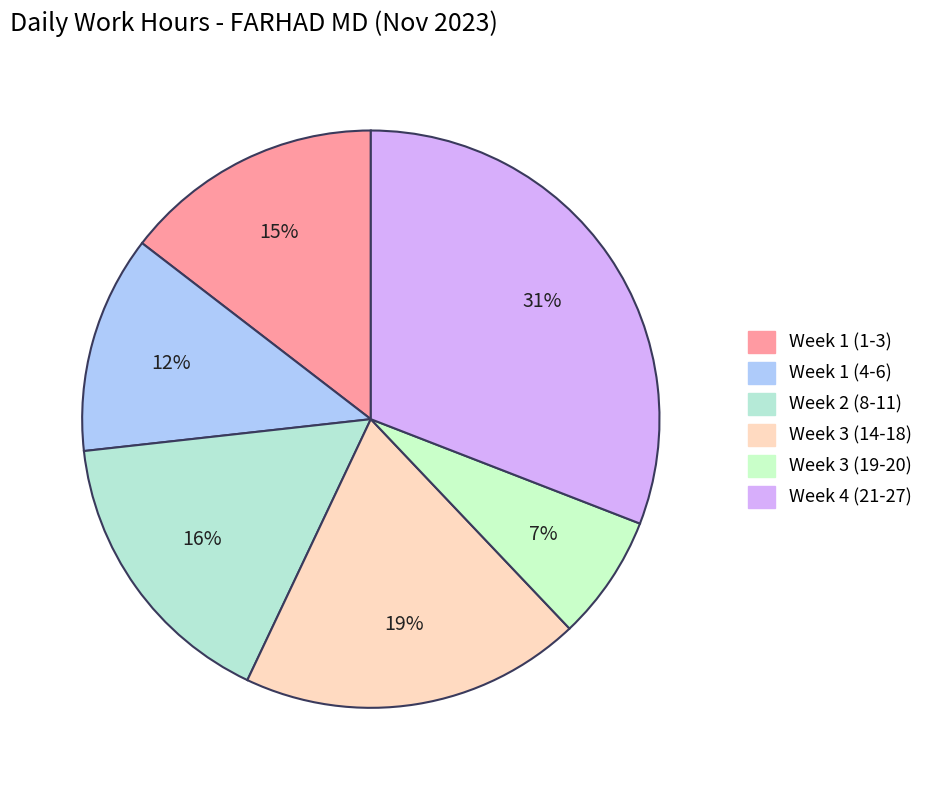

To the nearest percent, what is the average slice percentage?

17%